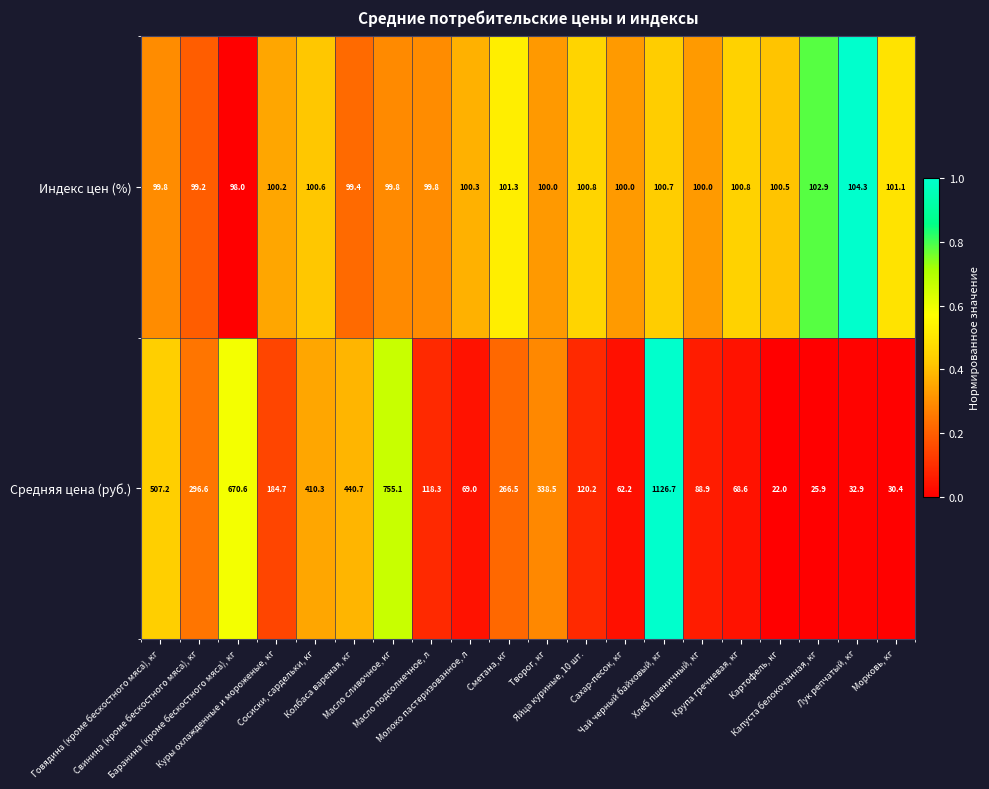

Which series changed the most between Куры охлажденные и мороженые, кг and Морковь, кг?

Средняя цена (руб.)